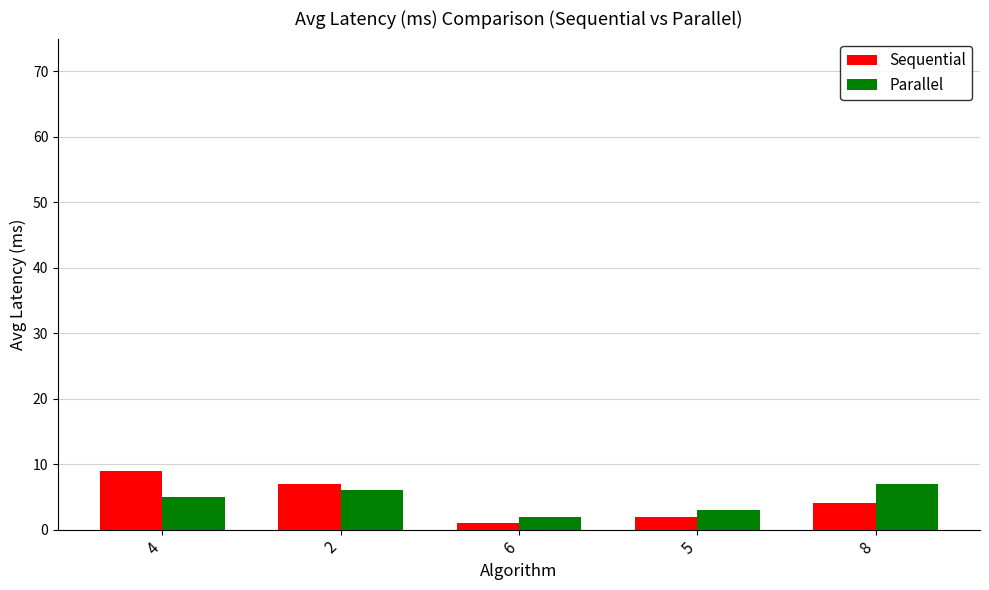

What is the total value across all series at 8?

11